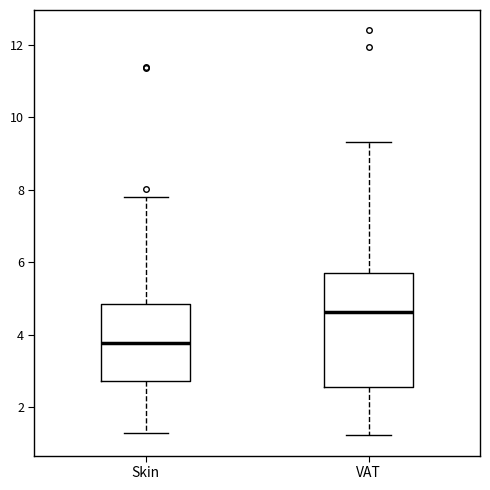

Reading left to right, transcribe this box plot: for each box, give where its median line is, the range the box spans, and where its two whiskers end, as read against the y-axis. The values are not printed on the chart, so give them approximately, as read against the axis.

Skin: median 3.8, box 2.8 to 4.8, whiskers 1.2 to 7.8
VAT: median 4.6, box 2.6 to 5.6, whiskers 1.2 to 9.4